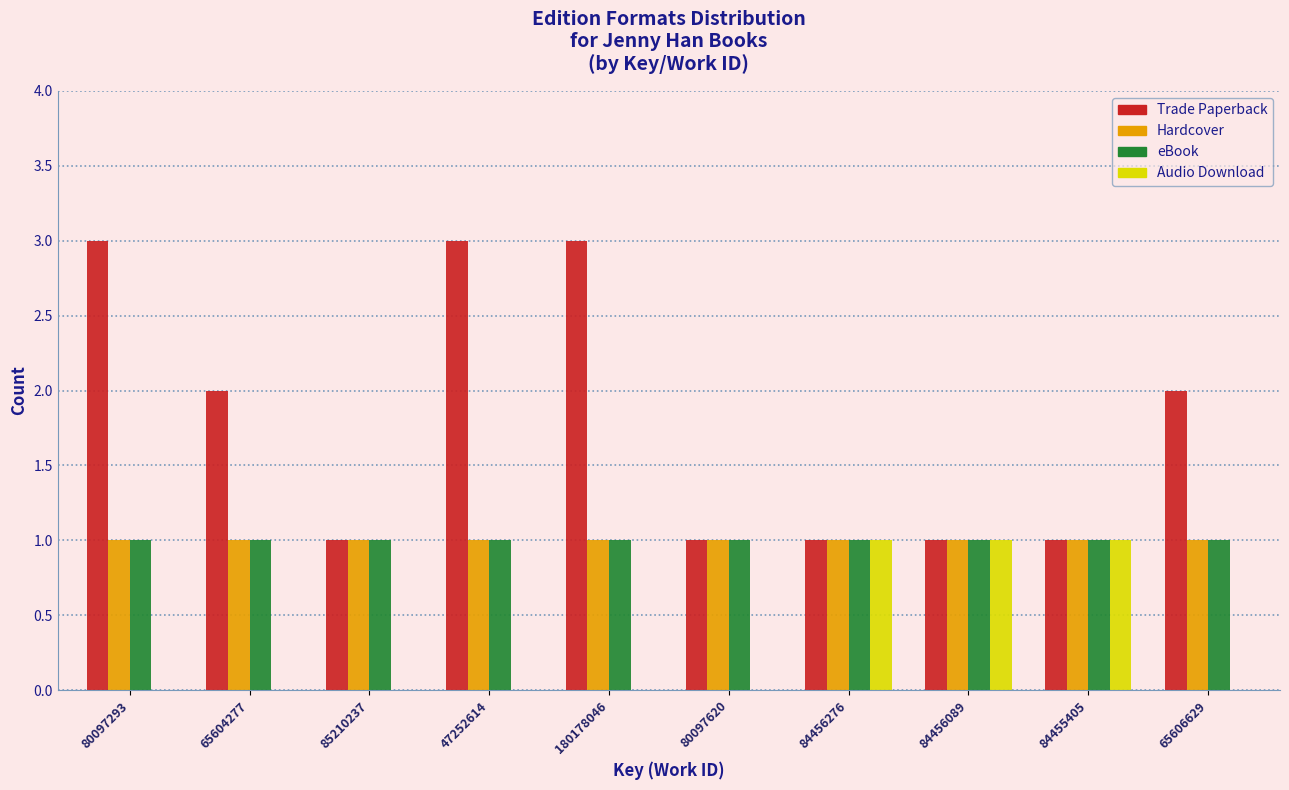

Which series changed the most between 80097620 and 84455405?

Audio Download